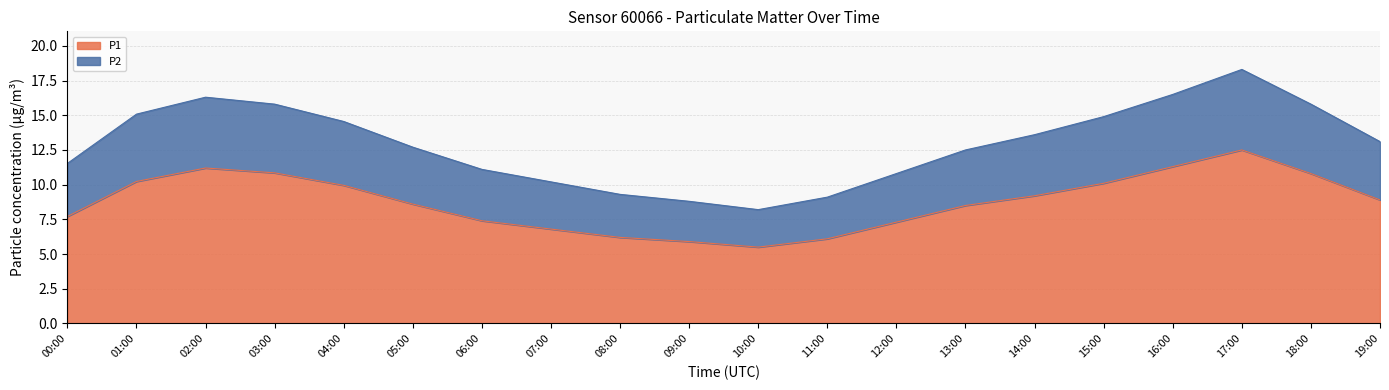

Reading left to right, what are all the values shown in this chart?

P1: 7.7	10.2	11.2	10.8	9.9	8.6	7.4	6.8	6.2	5.9	5.5	6.1	7.3	8.5	9.2	10.1	11.3	12.5	10.8	8.9
P2: 11.5	15.1	16.3	15.8	14.5	12.7	11.1	10.2	9.3	8.8	8.2	9.1	10.8	12.5	13.6	14.9	16.5	18.3	15.8	13.1